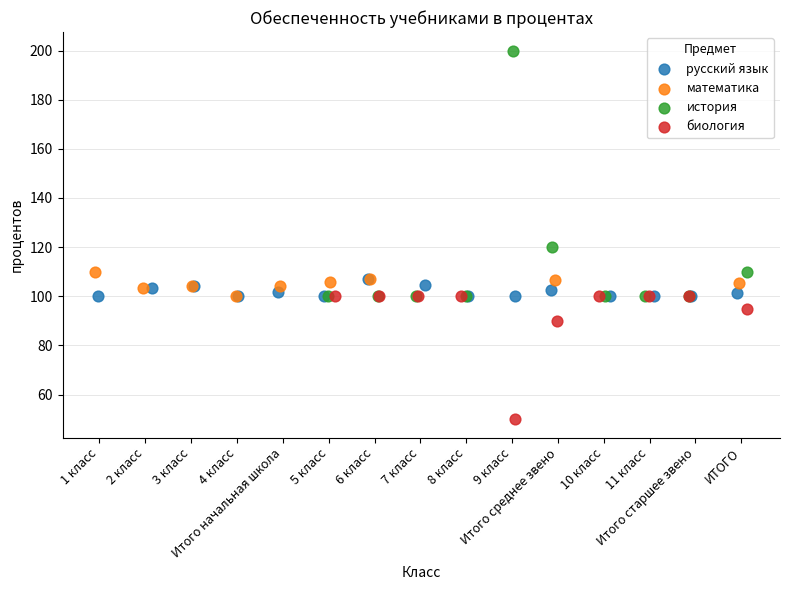

Which series has the widest spread of Y values?

история